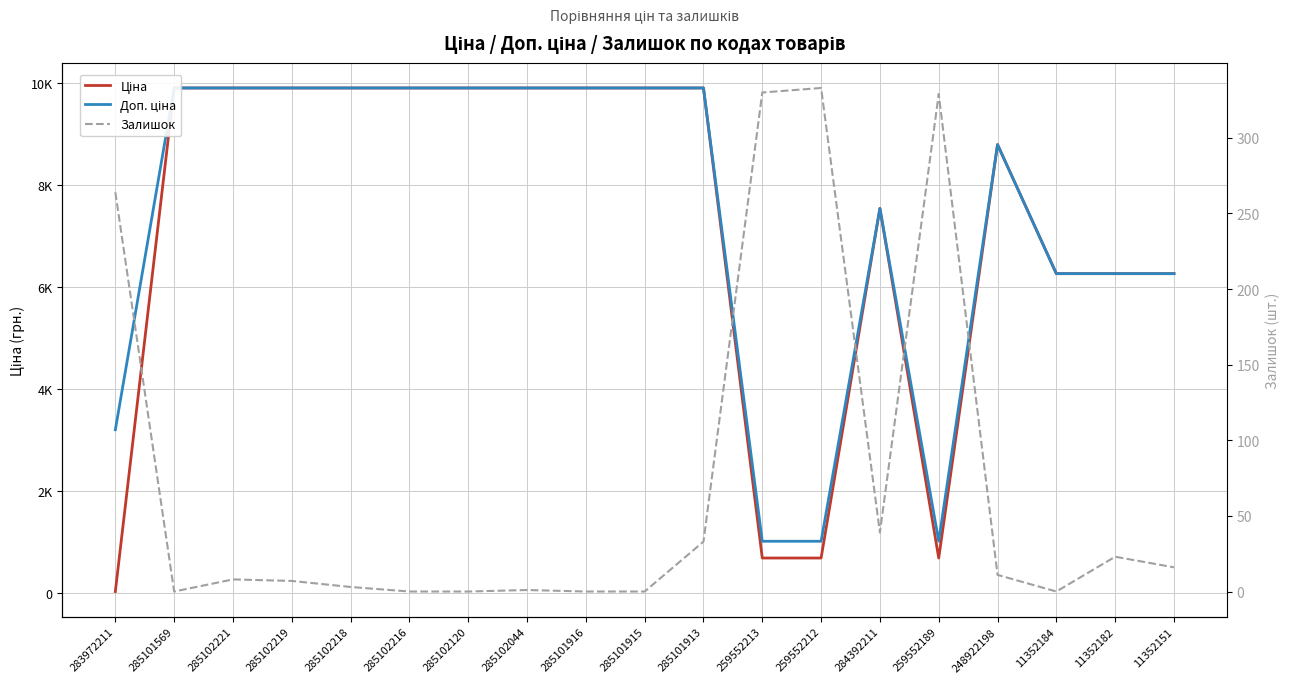

Which series has the largest total across all categories?

Доп. ціна